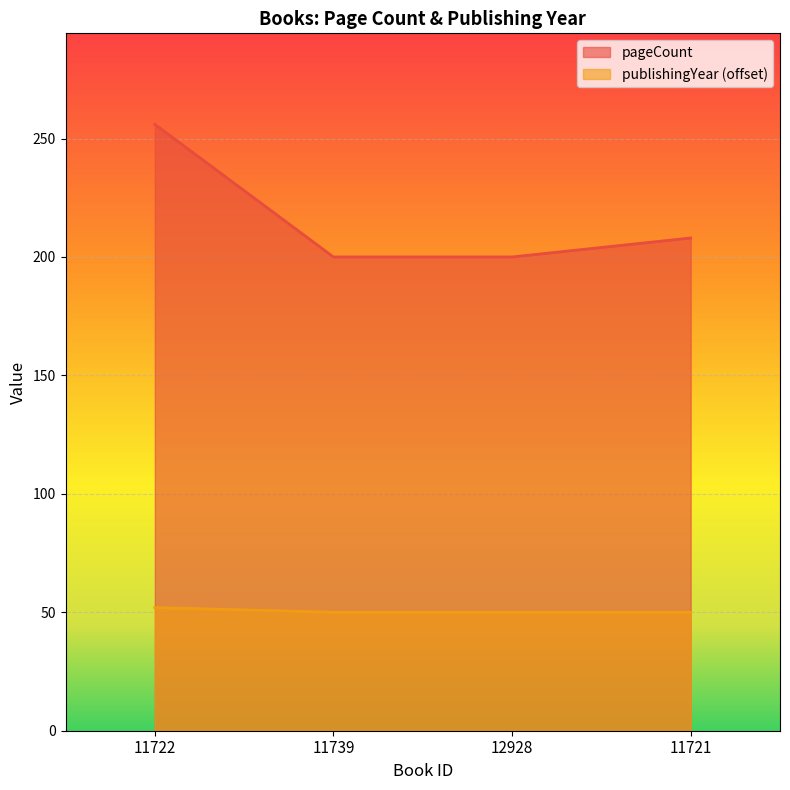

How many lines are shown in the chart?

2